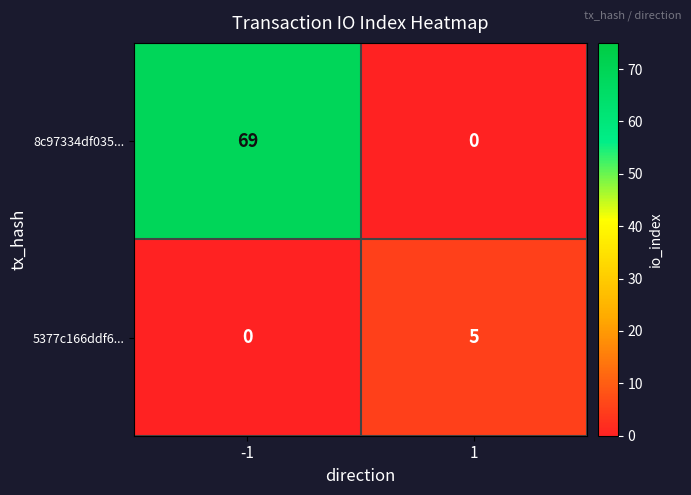

Which series has the widest spread of values?

8c97334df035...